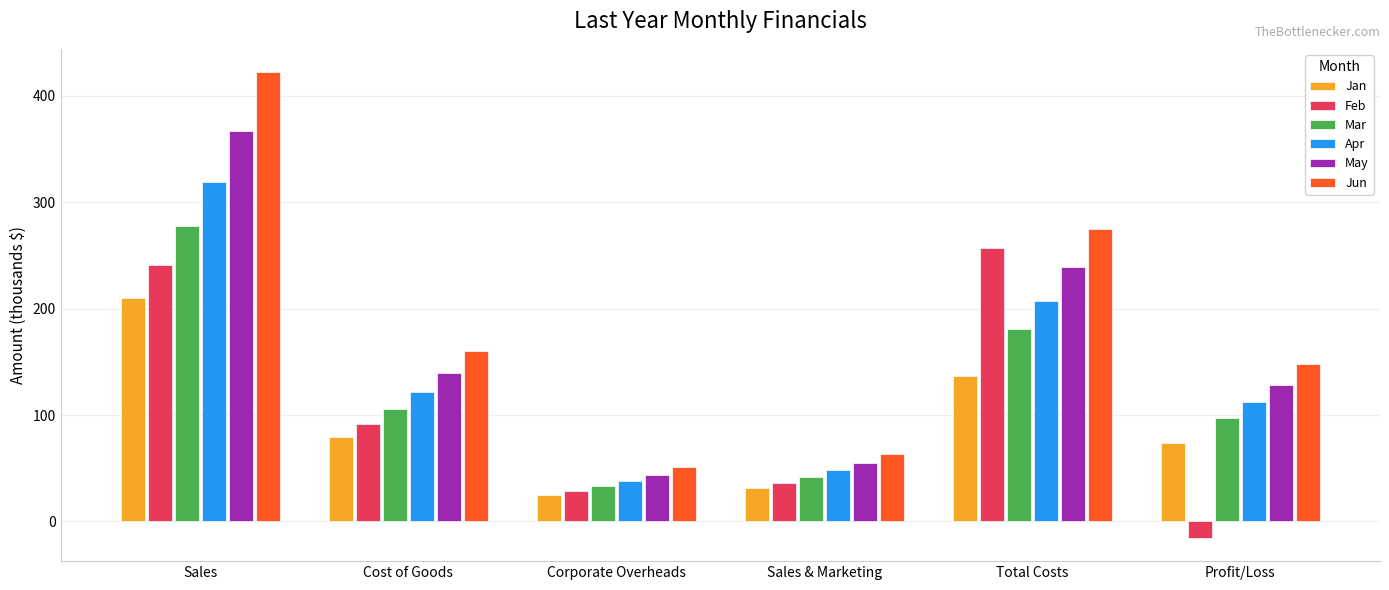

Reading left to right, list all the values displayed in this chart.

Jan: Sales=210.0	Cost of Goods=79.8	Corporate Overheads=25.2	Sales & Marketing=31.5	Total Costs=136.5	Profit/Loss=73.5
Feb: Sales=241.5	Cost of Goods=91.8	Corporate Overheads=29.0	Sales & Marketing=36.2	Total Costs=257.0	Profit/Loss=-15.5
Mar: Sales=277.7	Cost of Goods=105.5	Corporate Overheads=33.3	Sales & Marketing=41.7	Total Costs=180.5	Profit/Loss=97.2
Apr: Sales=319.4	Cost of Goods=121.4	Corporate Overheads=38.3	Sales & Marketing=47.9	Total Costs=207.6	Profit/Loss=111.8
May: Sales=367.3	Cost of Goods=139.6	Corporate Overheads=44.1	Sales & Marketing=55.1	Total Costs=238.7	Profit/Loss=128.6
Jun: Sales=422.4	Cost of Goods=160.5	Corporate Overheads=50.7	Sales & Marketing=63.4	Total Costs=274.6	Profit/Loss=147.8